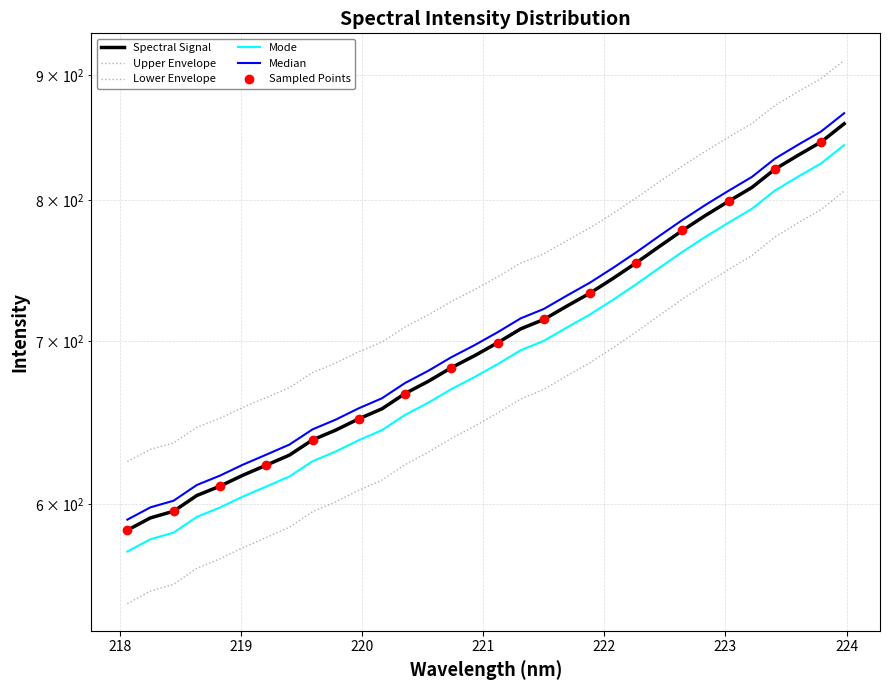

What is the change in value from 221.4993 to 222.6447?

+62.8